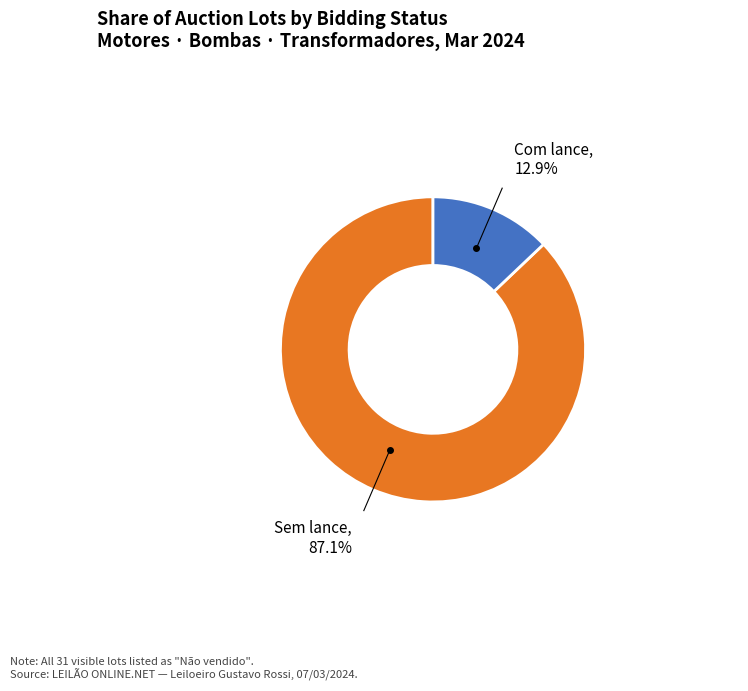

Does any single category account for the majority?

Yes